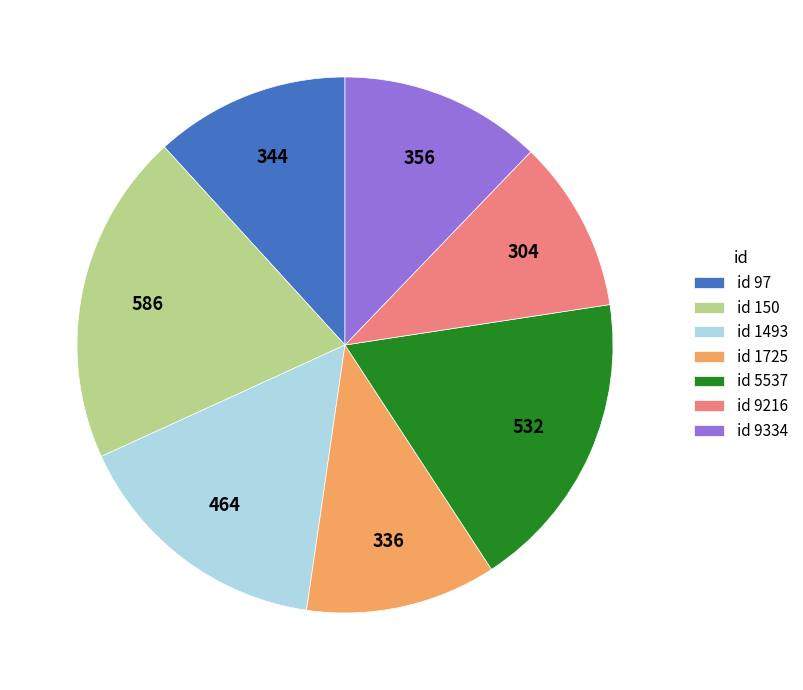

The id 5537 slice represents 18% of the pie. True or false?

True